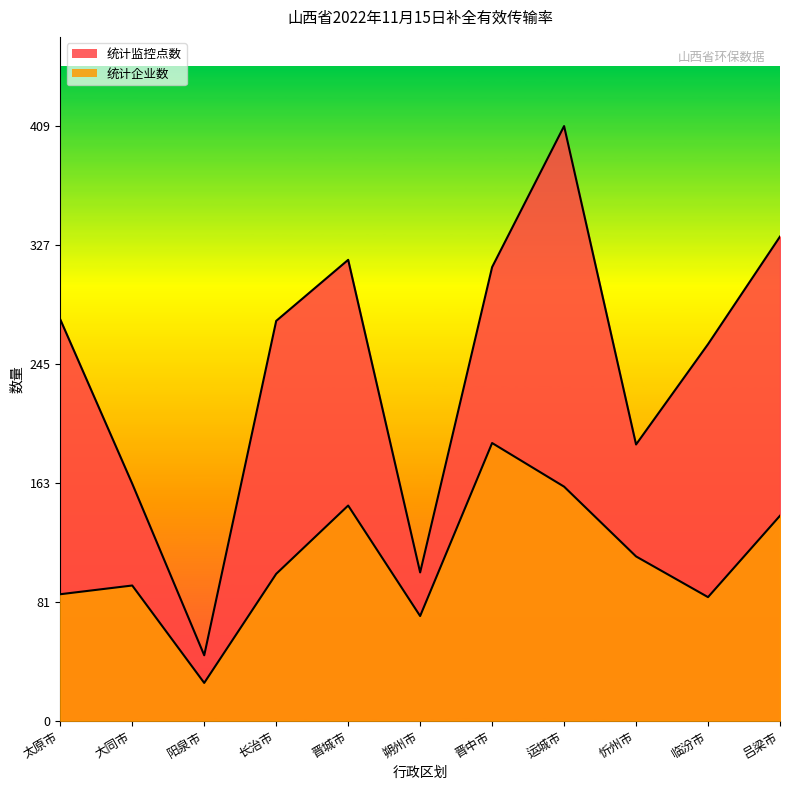

At which category does 统计监控点数 reach its first local valley?

阳泉市